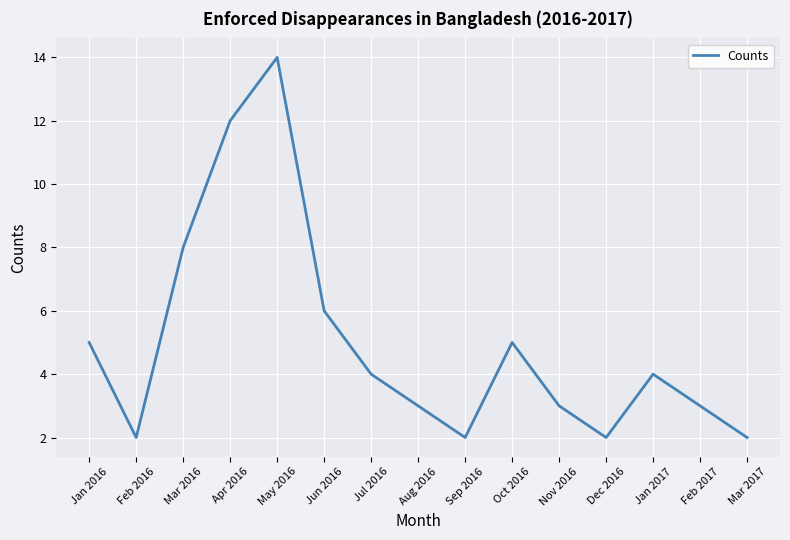

What position from the right is Jan 2016?

15